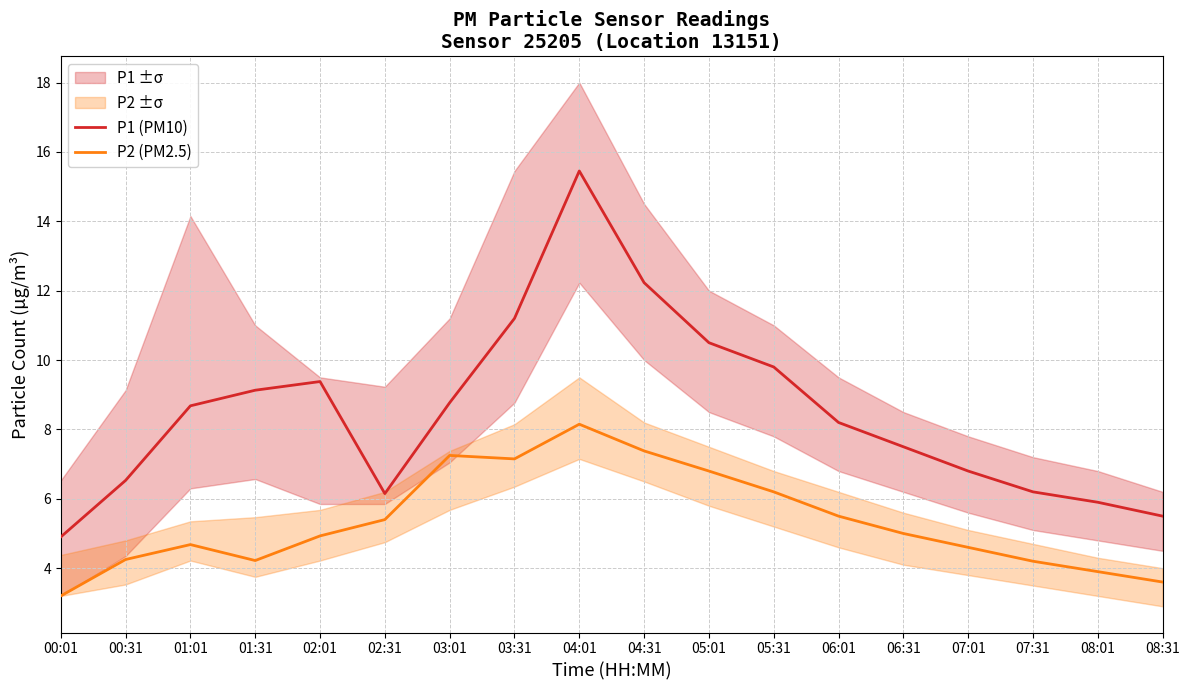

What is the minimum value shown in the chart?

3.2